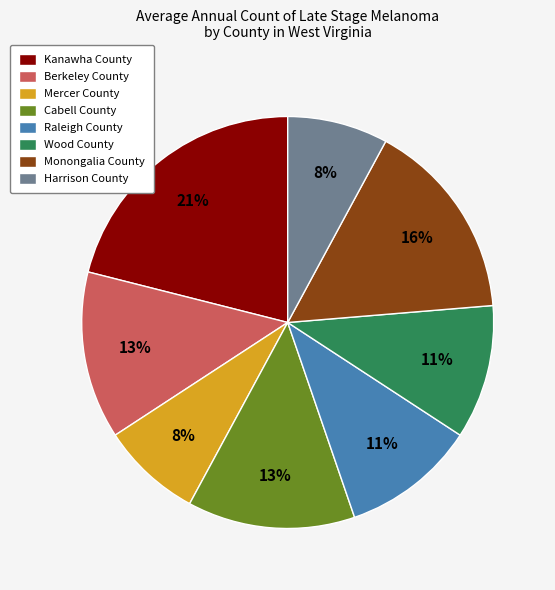

Count the number of slices in the pie.

8